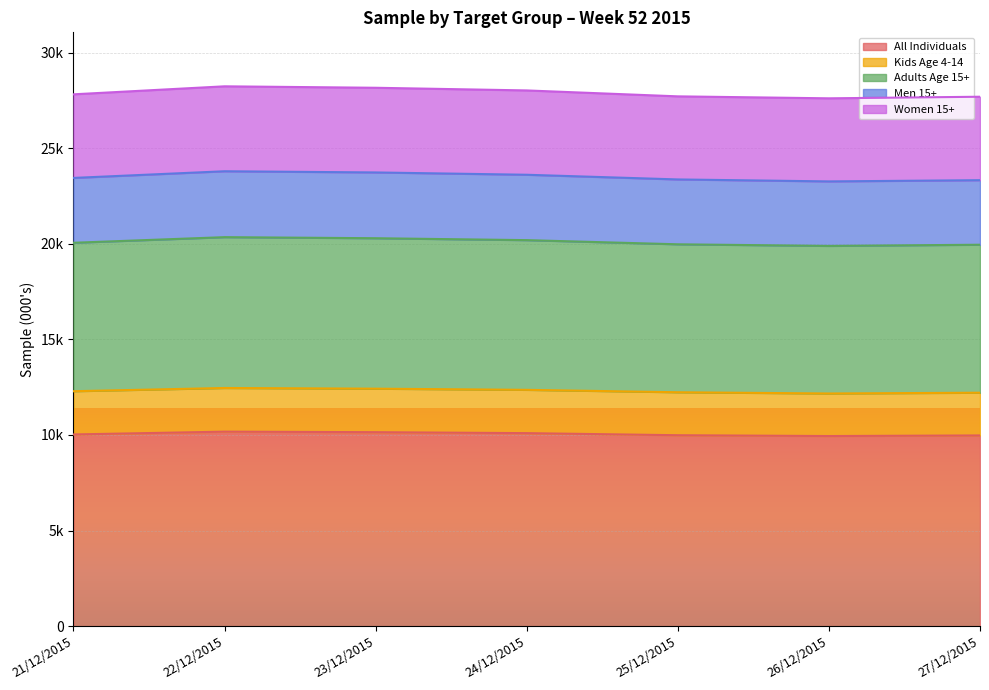

At which label is All Individuals closest to 10059?

21/12/2015